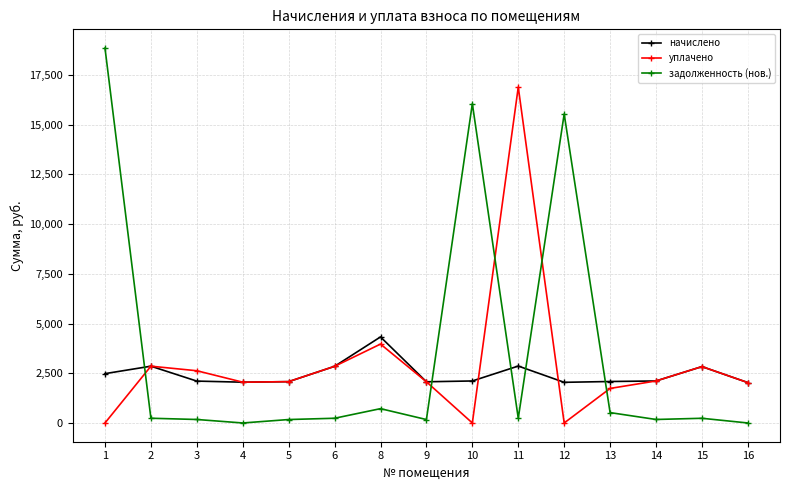

What are all the series names shown in the legend?

начислено, уплачено, задолженность (нов.)